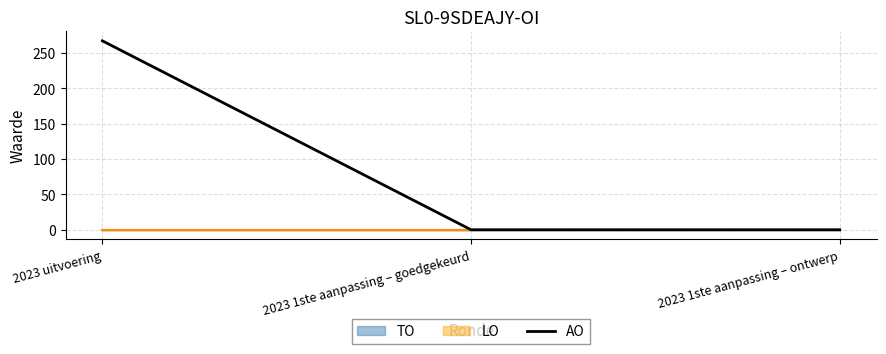

What is the average value?

89